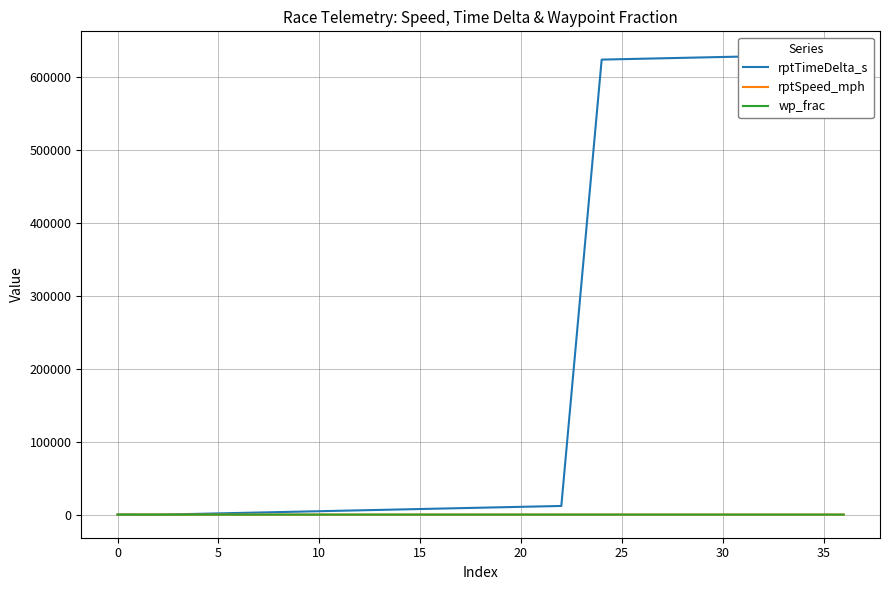

At which category does rptSpeed_mph reach its first local valley?

10